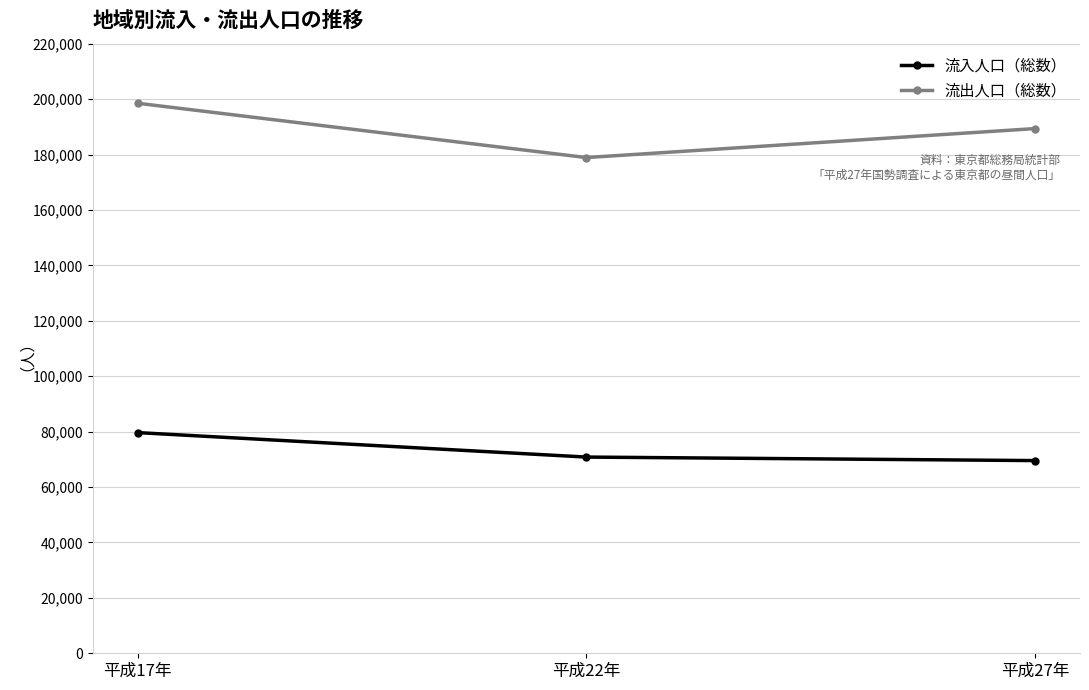

Does the chart display data point markers on the line(s)?

Yes